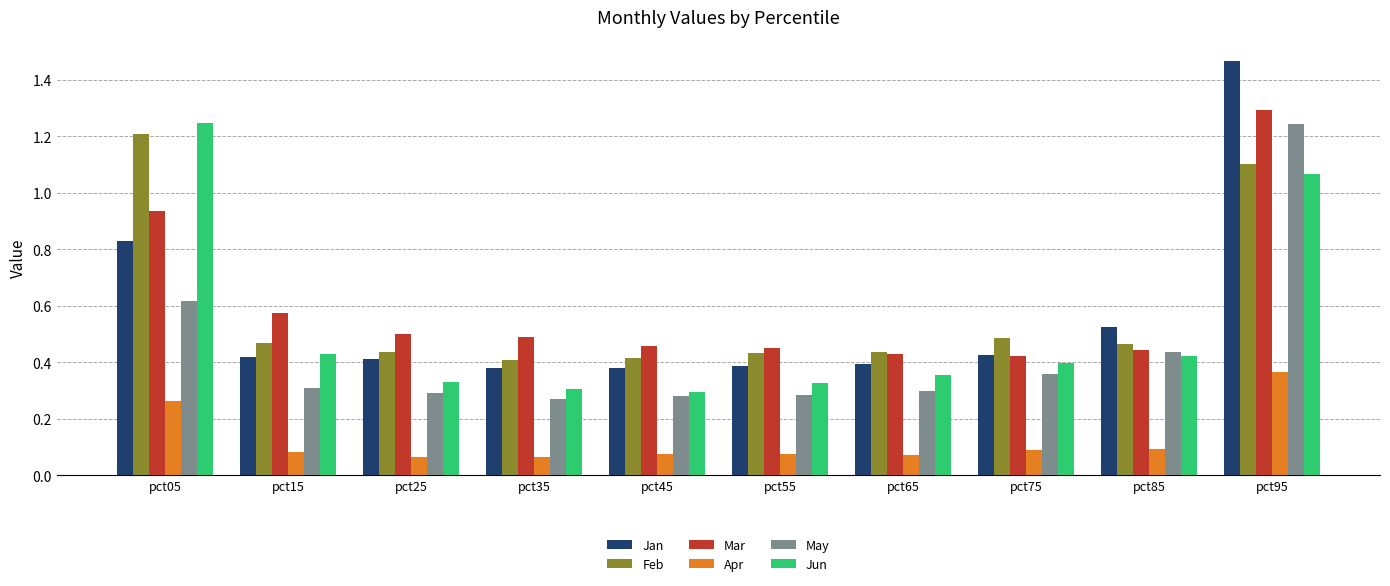

Between pct15 and pct95, which series saw the biggest shift?

Jan